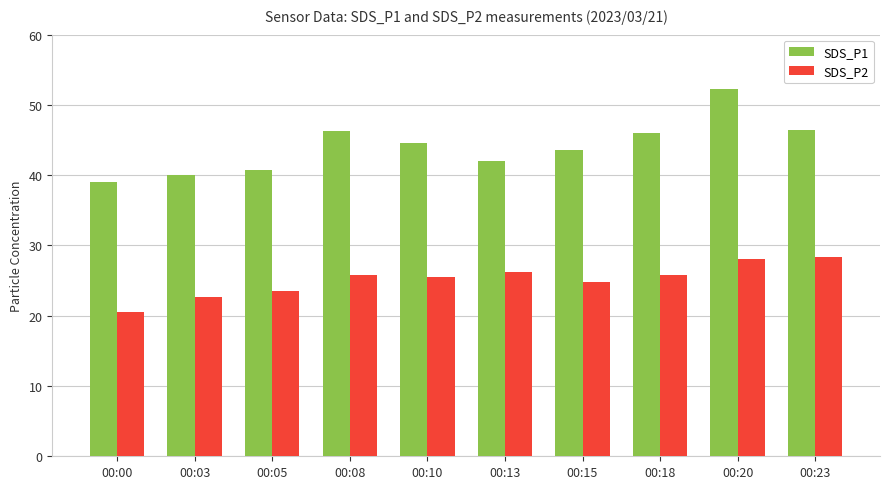

What is the maximum value for SDS_P2?

28.4